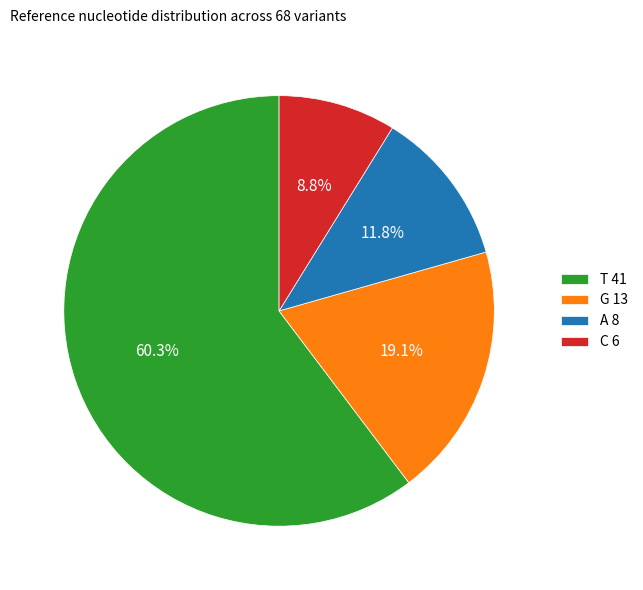

Approximately how many times larger is the value at T 41 compared to G 13?

3.2